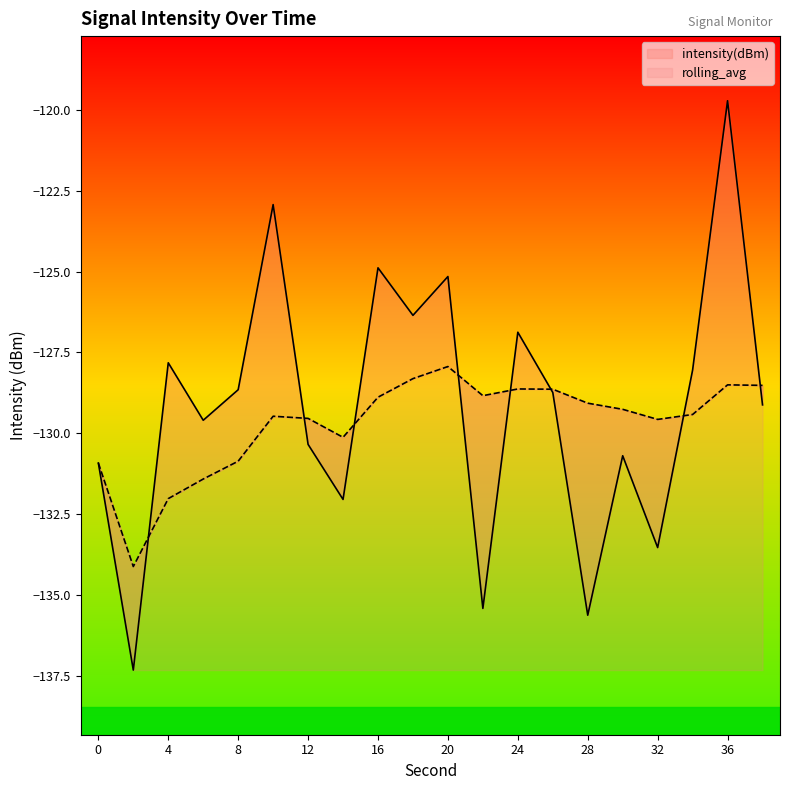

At which label is intensity(dBm) closest to -128?

34